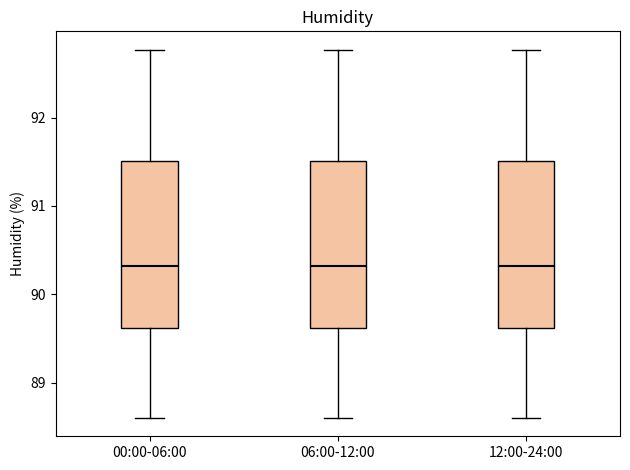

Where does the median line of the box for 12:00-24:00 sit on the y-axis? The values are not printed on the chart, so give them approximately, as read against the axis.

90.3